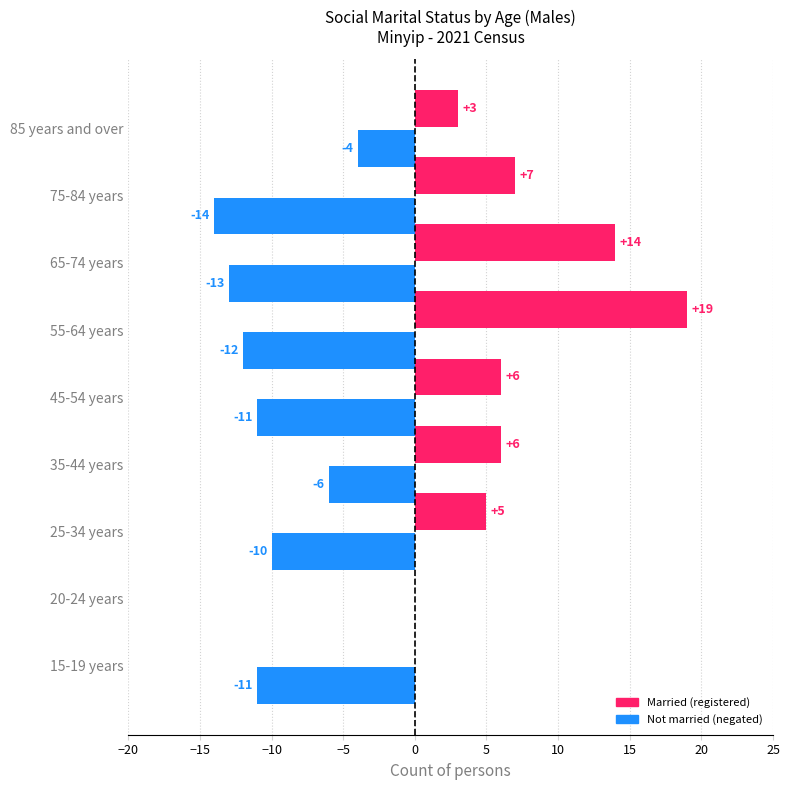

At which category is the sum across all series the highest?

55-64 years